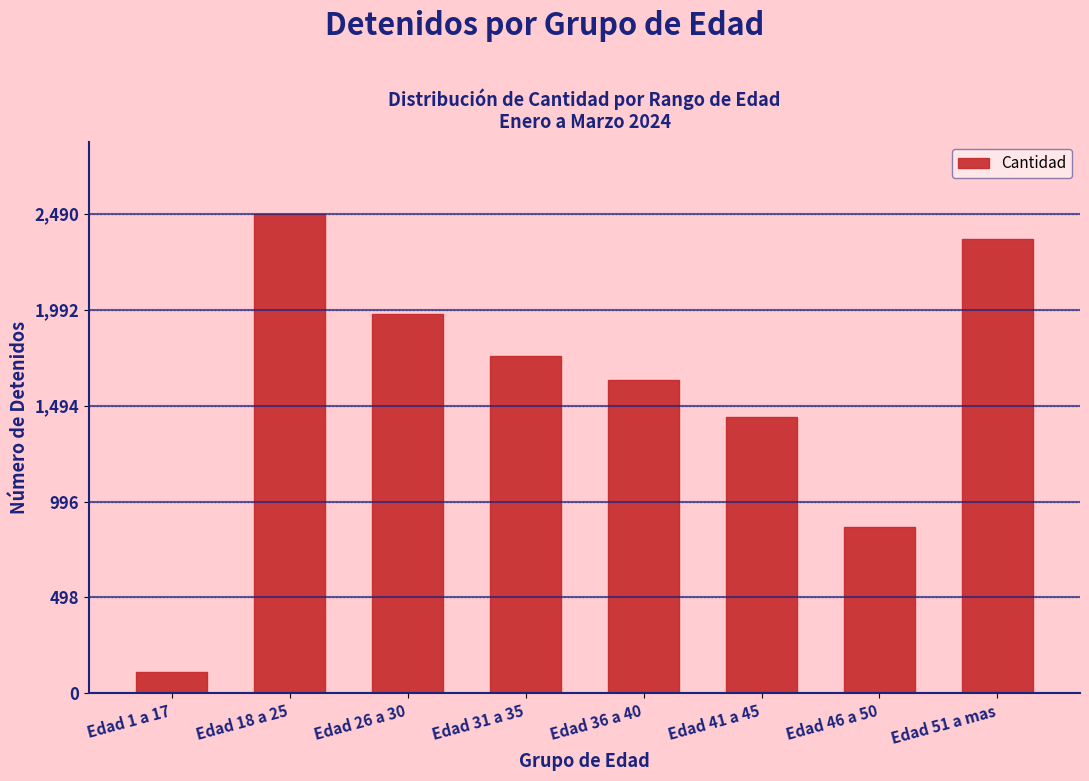

Reading left to right, list all the values displayed in this chart.

110	2490	1969	1751	1628	1436	862	2360